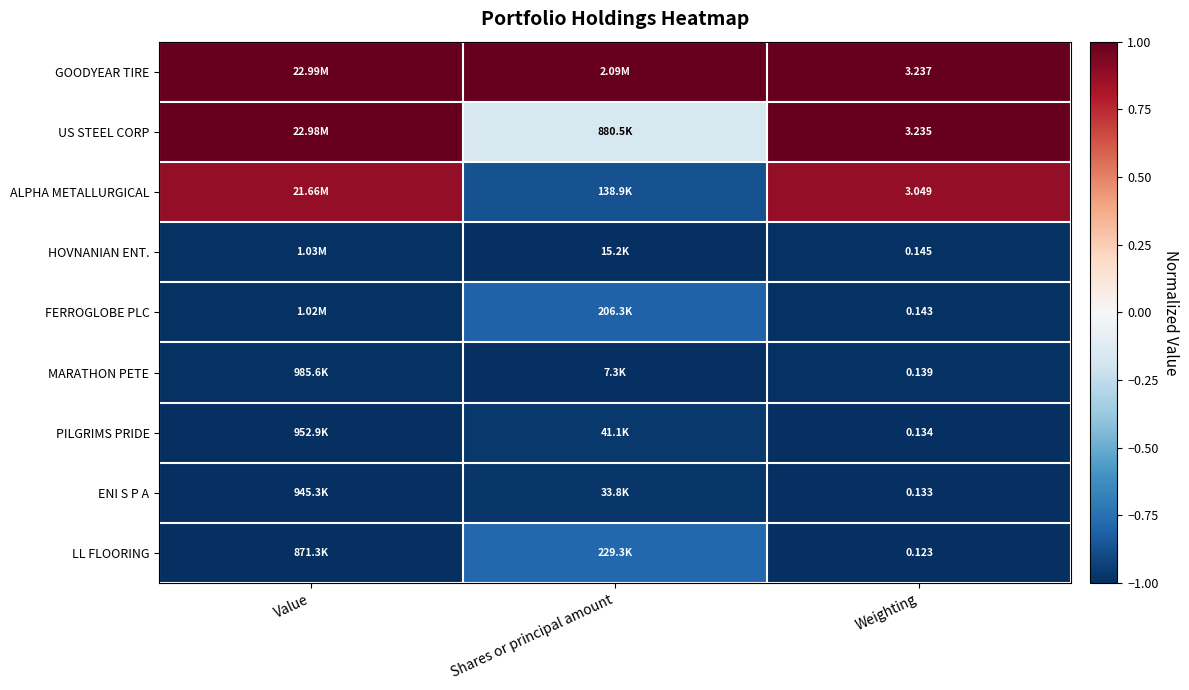

At Weighting, list the series in order from smallest to largest.

LL FLOORING, ENI S P A, PILGRIMS PRIDE, MARATHON PETE, FERROGLOBE PLC, HOVNANIAN ENT., ALPHA METALLURGICAL, US STEEL CORP, GOODYEAR TIRE